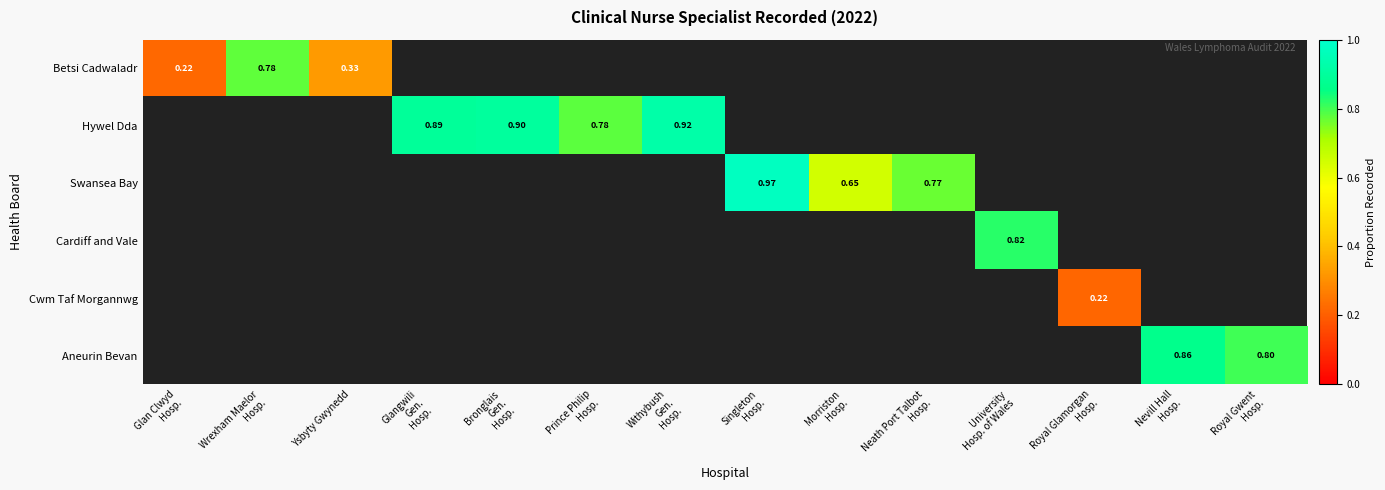

How many values in Aneurin Bevan are above zero?

2